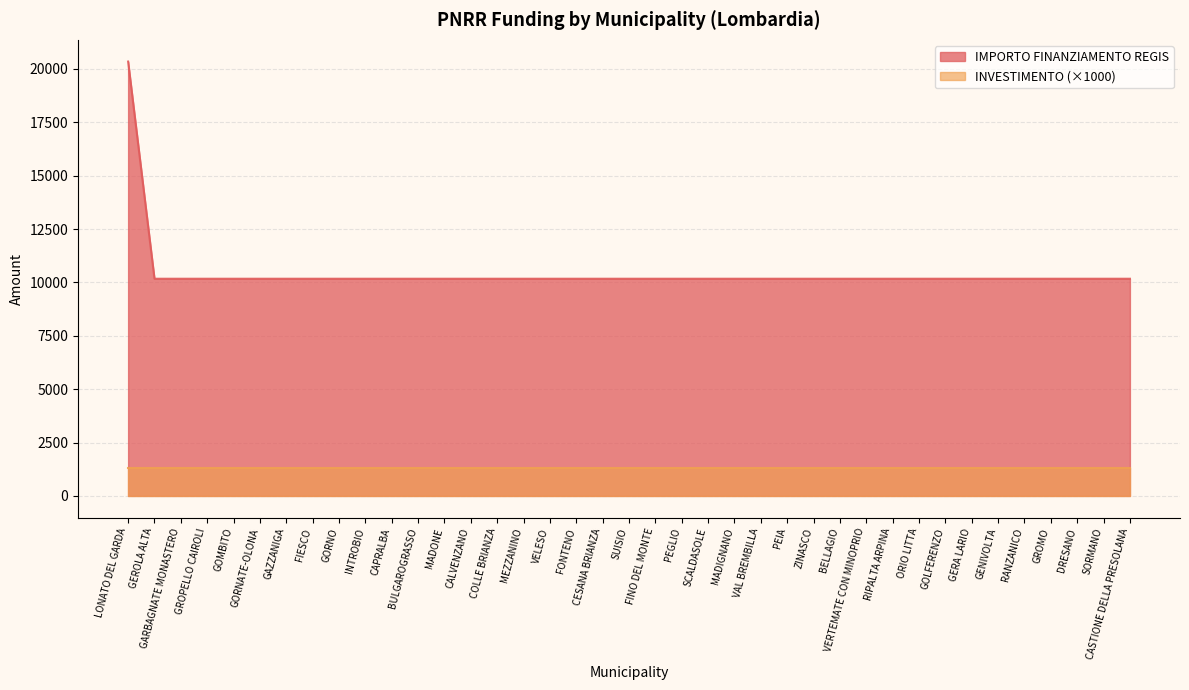

What is the maximum value shown in the chart?

20344